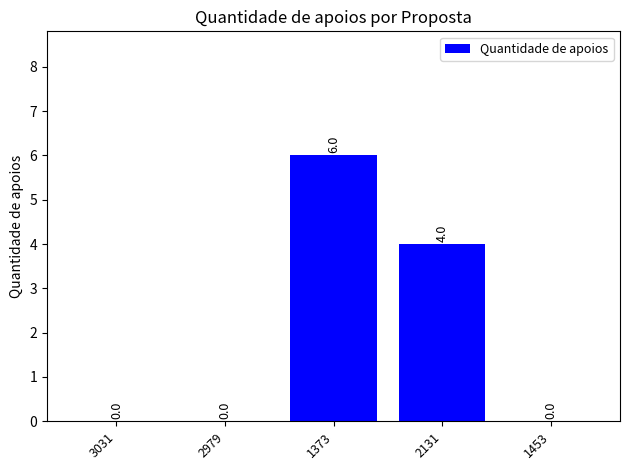

Reading right to left, transcribe all the data shown in this chart.

1453=0	2131=4	1373=6	2979=0	3031=0